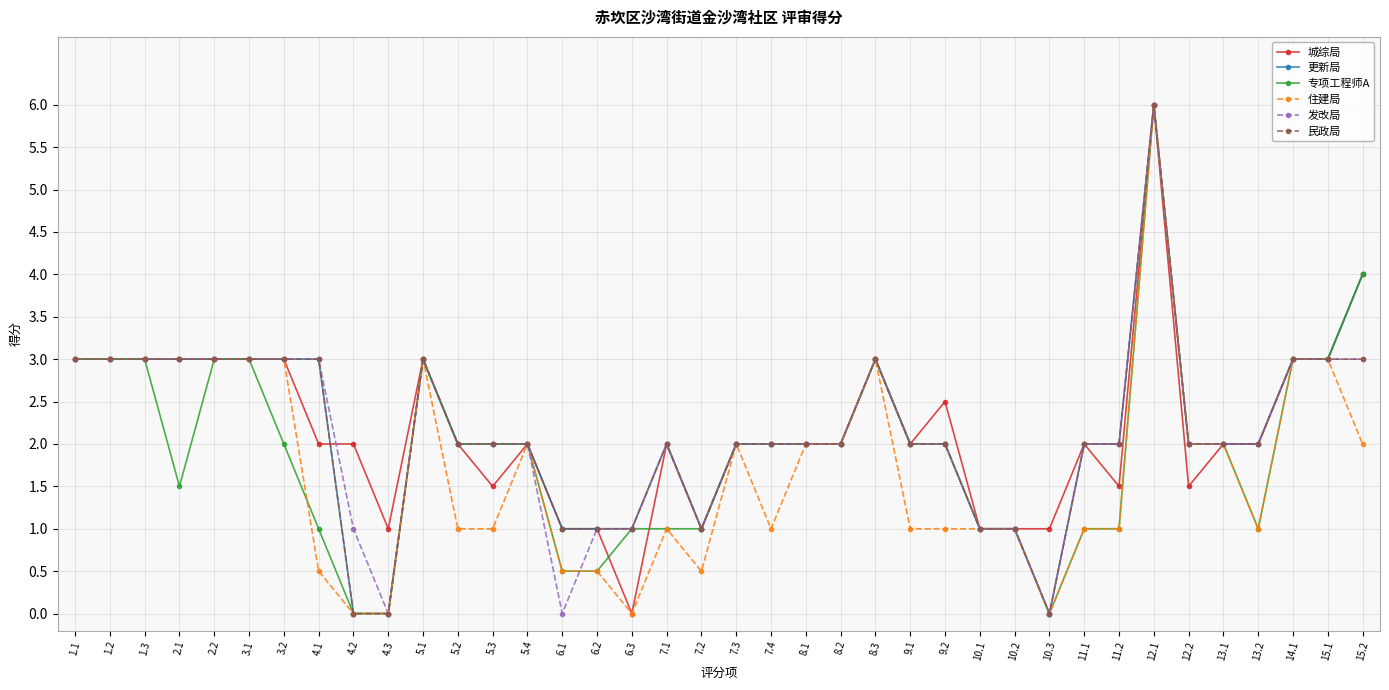

Reading left to right, what are all the values shown in this chart?

城综局: 3.0	3.0	3.0	3.0	3.0	3.0	3.0	2.0	2.0	1.0	3.0	2.0	1.5	2.0	1.0	1.0	0.0	2.0	1.0	2.0	2.0	2.0	2.0	3.0	2.0	2.5	1.0	1.0	1.0	2.0	1.5	6.0	1.5	2.0	2.0	3.0	3.0	4.0
更新局: 3.0	3.0	3.0	3.0	3.0	3.0	3.0	3.0	0.0	0.0	3.0	2.0	2.0	2.0	1.0	1.0	1.0	2.0	1.0	2.0	2.0	2.0	2.0	3.0	2.0	2.0	1.0	1.0	0.0	2.0	2.0	6.0	2.0	2.0	2.0	3.0	3.0	4.0
专项工程师A: 3.0	3.0	3.0	1.5	3.0	3.0	2.0	1.0	0.0	0.0	3.0	2.0	2.0	2.0	0.5	0.5	1.0	1.0	1.0	2.0	2.0	2.0	2.0	3.0	2.0	2.0	1.0	1.0	0.0	1.0	1.0	6.0	2.0	2.0	1.0	3.0	3.0	4.0
住建局: 3.0	3.0	3.0	3.0	3.0	3.0	3.0	0.5	0.0	0.0	3.0	1.0	1.0	2.0	0.5	0.5	0.0	1.0	0.5	2.0	1.0	2.0	2.0	3.0	1.0	1.0	1.0	1.0	0.0	1.0	1.0	6.0	2.0	2.0	1.0	3.0	3.0	2.0
发改局: 3.0	3.0	3.0	3.0	3.0	3.0	3.0	3.0	1.0	0.0	3.0	2.0	2.0	2.0	0.0	1.0	1.0	2.0	1.0	2.0	2.0	2.0	2.0	3.0	2.0	2.0	1.0	1.0	0.0	2.0	2.0	6.0	2.0	2.0	2.0	3.0	3.0	3.0
民政局: 3.0	3.0	3.0	3.0	3.0	3.0	3.0	3.0	0.0	0.0	3.0	2.0	2.0	2.0	1.0	1.0	1.0	2.0	1.0	2.0	2.0	2.0	2.0	3.0	2.0	2.0	1.0	1.0	0.0	2.0	2.0	6.0	2.0	2.0	2.0	3.0	3.0	3.0